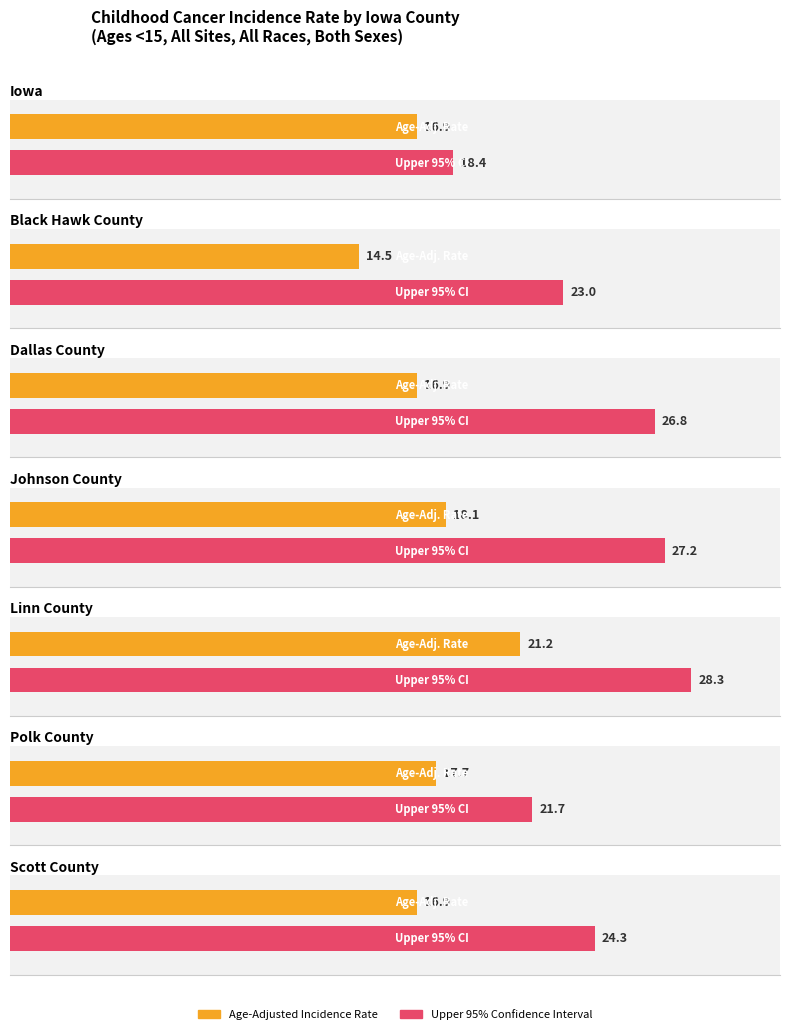

At how many categories does at least one series exceed 11?

7